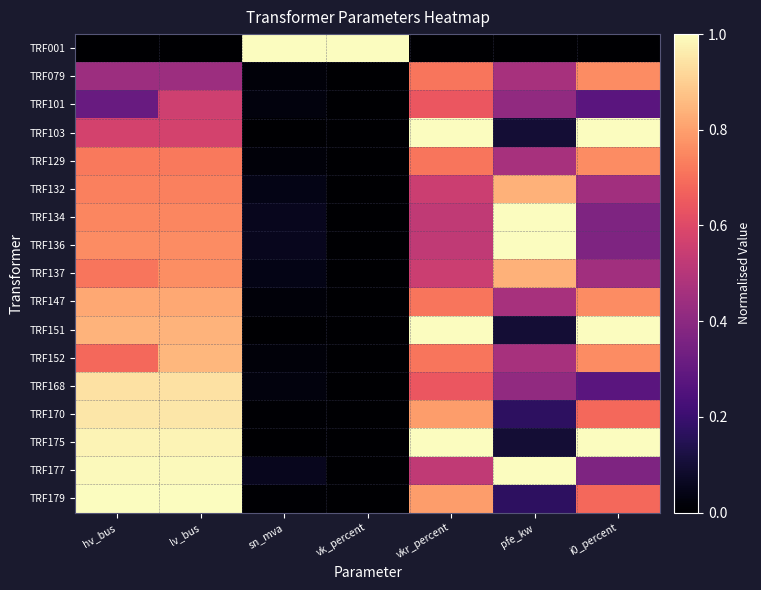

Reading right to left, extract all data points from this chart.

TRF001: i0_percent=0.0	pfe_kw=0.0	vkr_percent=0.0	vk_percent=1.0	sn_mva=1.0	lv_bus=0.0	hv_bus=0.0
TRF079: i0_percent=0.8	pfe_kw=0.5	vkr_percent=0.7	vk_percent=0.0	sn_mva=0.0	lv_bus=0.4	hv_bus=0.4
TRF101: i0_percent=0.3	pfe_kw=0.4	vkr_percent=0.6	vk_percent=0.0	sn_mva=0.0	lv_bus=0.6	hv_bus=0.3
TRF103: i0_percent=1.0	pfe_kw=0.1	vkr_percent=1.0	vk_percent=0.0	sn_mva=0.0	lv_bus=0.6	hv_bus=0.6
TRF129: i0_percent=0.8	pfe_kw=0.5	vkr_percent=0.7	vk_percent=0.0	sn_mva=0.0	lv_bus=0.7	hv_bus=0.7
TRF132: i0_percent=0.5	pfe_kw=0.8	vkr_percent=0.6	vk_percent=0.0	sn_mva=0.0	lv_bus=0.7	hv_bus=0.7
TRF134: i0_percent=0.4	pfe_kw=1.0	vkr_percent=0.5	vk_percent=0.0	sn_mva=0.1	lv_bus=0.7	hv_bus=0.7
TRF136: i0_percent=0.4	pfe_kw=1.0	vkr_percent=0.5	vk_percent=0.0	sn_mva=0.1	lv_bus=0.8	hv_bus=0.8
TRF137: i0_percent=0.5	pfe_kw=0.8	vkr_percent=0.6	vk_percent=0.0	sn_mva=0.0	lv_bus=0.8	hv_bus=0.7
TRF147: i0_percent=0.8	pfe_kw=0.5	vkr_percent=0.7	vk_percent=0.0	sn_mva=0.0	lv_bus=0.8	hv_bus=0.8
TRF151: i0_percent=1.0	pfe_kw=0.1	vkr_percent=1.0	vk_percent=0.0	sn_mva=0.0	lv_bus=0.8	hv_bus=0.8
TRF152: i0_percent=0.8	pfe_kw=0.5	vkr_percent=0.7	vk_percent=0.0	sn_mva=0.0	lv_bus=0.8	hv_bus=0.7
TRF168: i0_percent=0.3	pfe_kw=0.4	vkr_percent=0.6	vk_percent=0.0	sn_mva=0.0	lv_bus=0.9	hv_bus=0.9
TRF170: i0_percent=0.7	pfe_kw=0.2	vkr_percent=0.8	vk_percent=0.0	sn_mva=0.0	lv_bus=0.9	hv_bus=0.9
TRF175: i0_percent=1.0	pfe_kw=0.1	vkr_percent=1.0	vk_percent=0.0	sn_mva=0.0	lv_bus=1.0	hv_bus=1.0
TRF177: i0_percent=0.4	pfe_kw=1.0	vkr_percent=0.5	vk_percent=0.0	sn_mva=0.1	lv_bus=1.0	hv_bus=1.0
TRF179: i0_percent=0.7	pfe_kw=0.2	vkr_percent=0.8	vk_percent=0.0	sn_mva=0.0	lv_bus=1.0	hv_bus=1.0